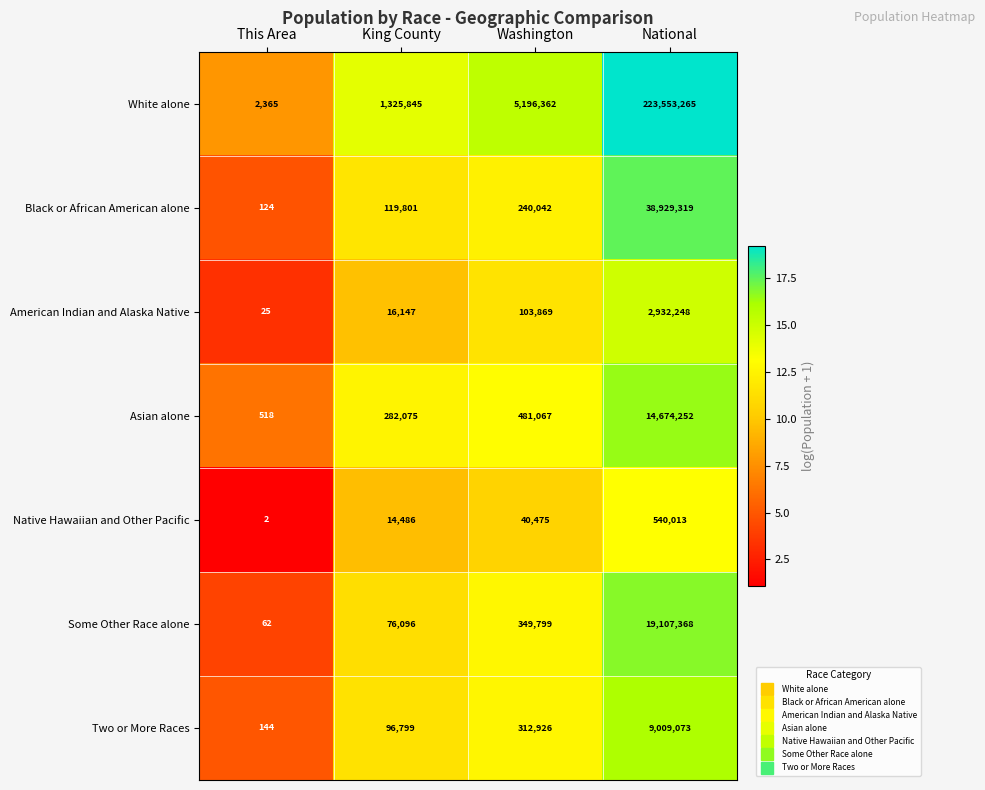

Count the number of categories in the chart.

4